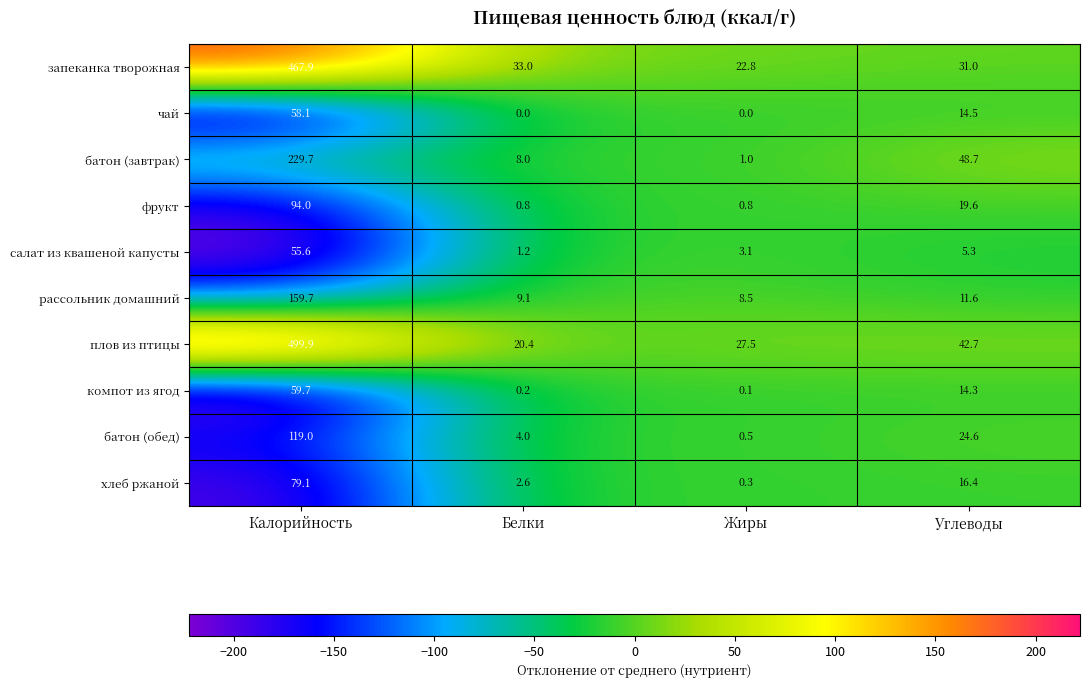

How many data points in компот из ягод are less than 14?

2